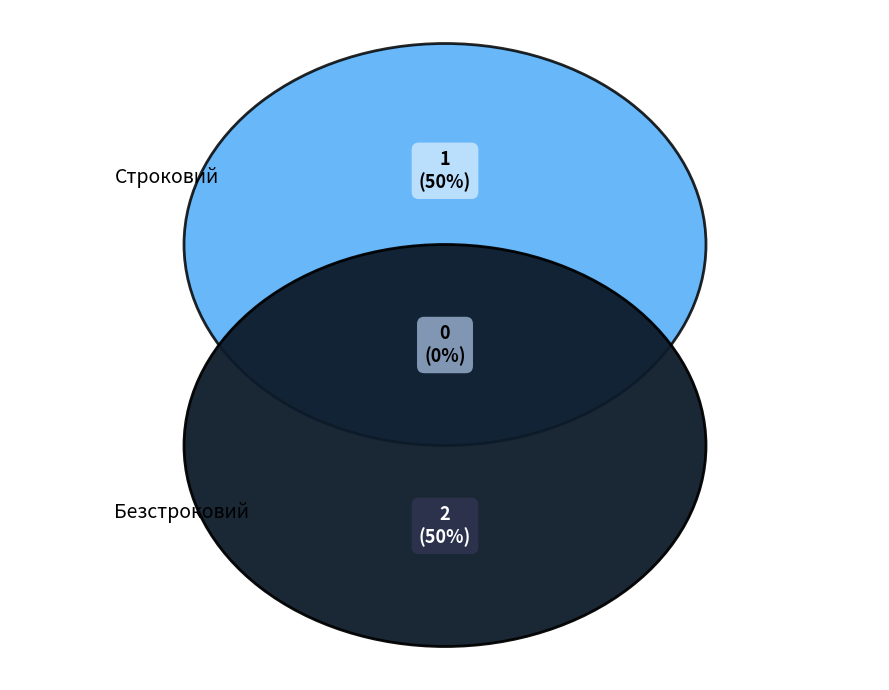

Which category has the smallest portion of the pie?

Строковий